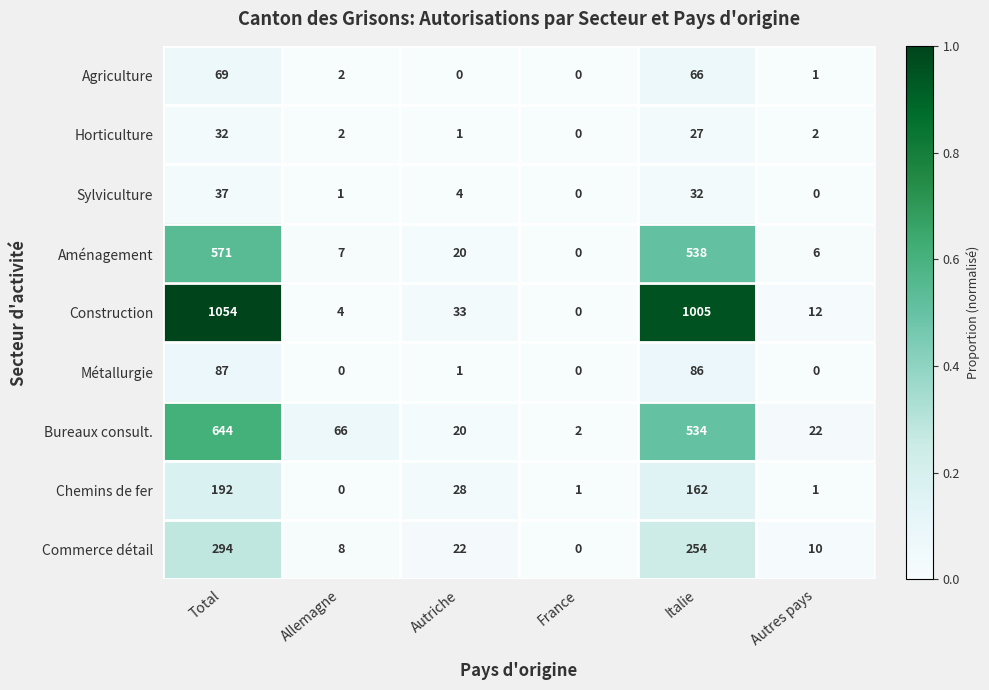

Rank the categories by Bureaux consult. value from highest to lowest.

Total, Italie, Allemagne, Autres pays, Autriche, France